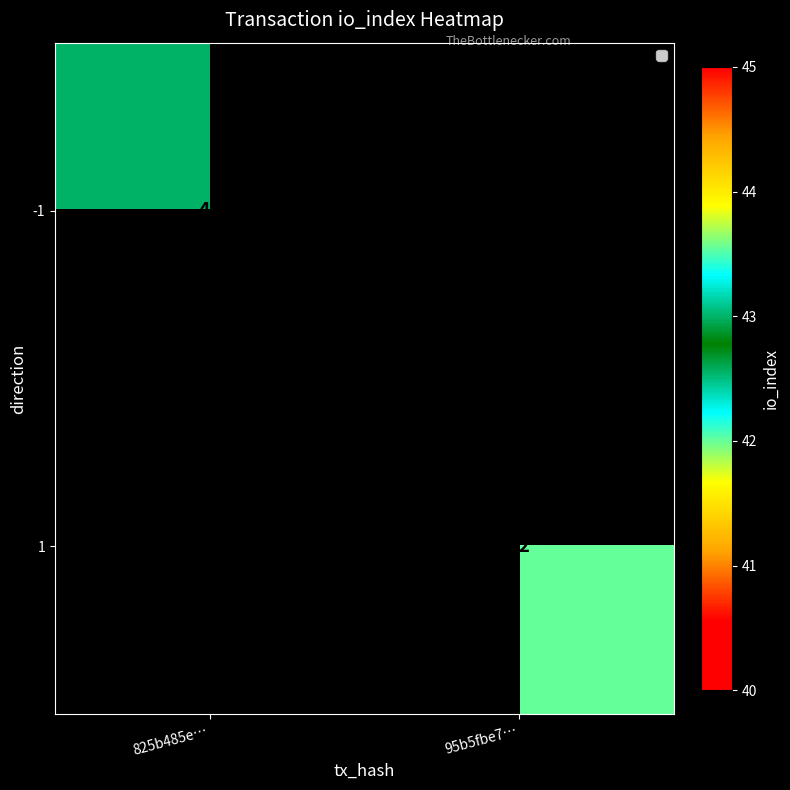

True or false: 1 has a value of 65 at 95b5fbe7….

False